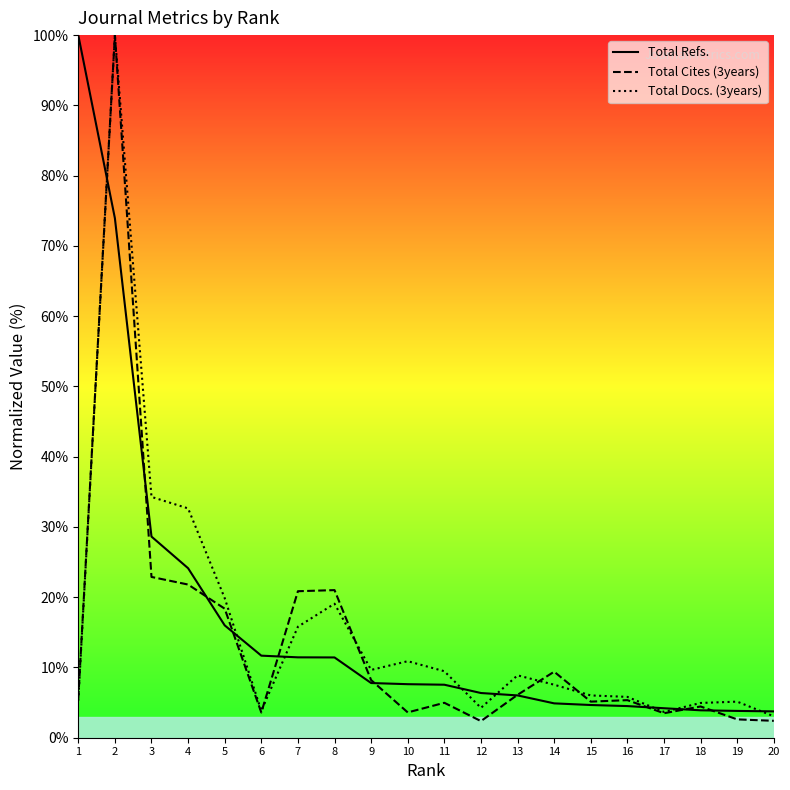

What is the spread (max minus min) of values at 5?

3.9